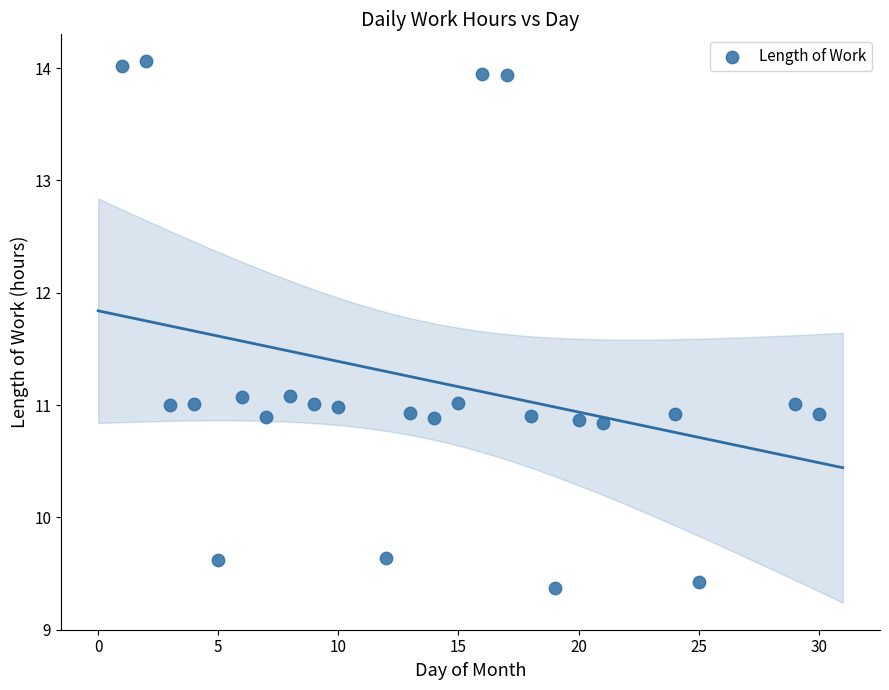

What is the range of X values (max minus min)?

29.0